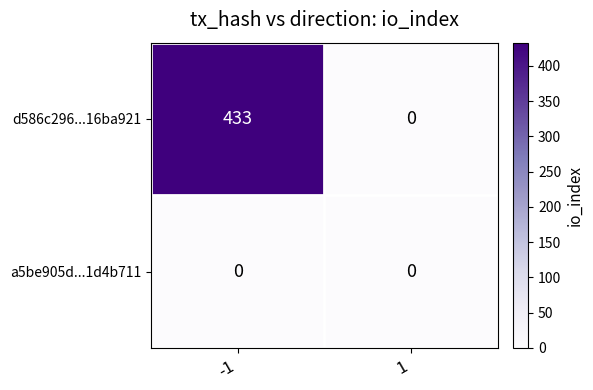

What is the spread (max minus min) of values at -1?

433